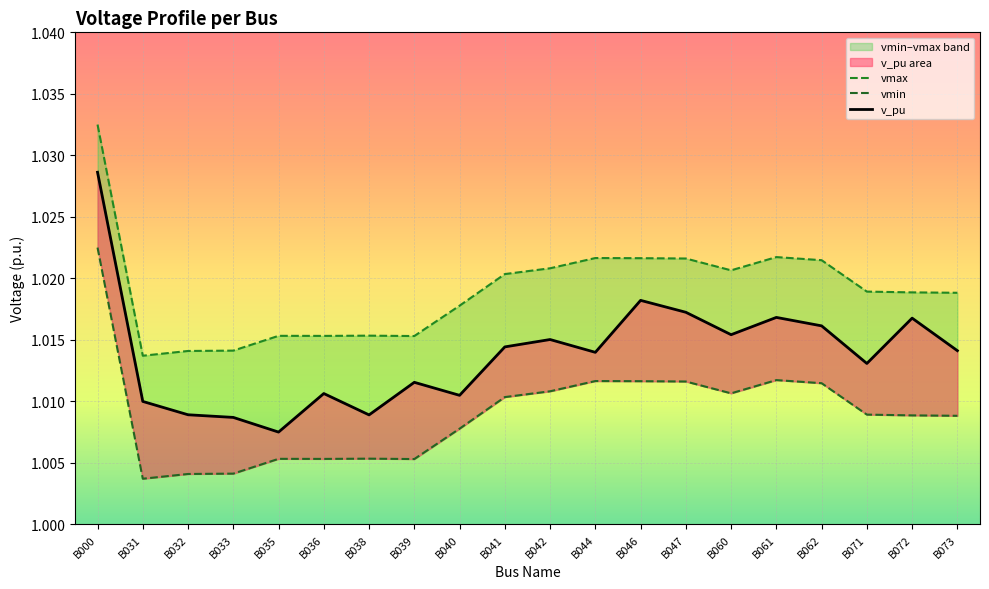

In vmax, how many points are lower than both neighbors (excluding endpoints)?

4